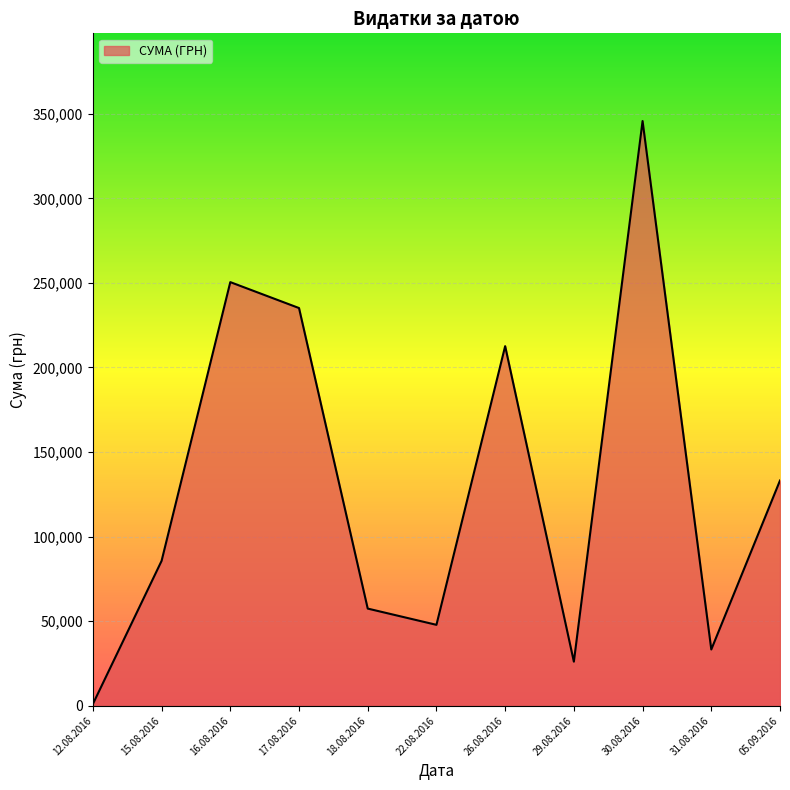

At which category does the chart reach its peak across all series?

30.08.2016